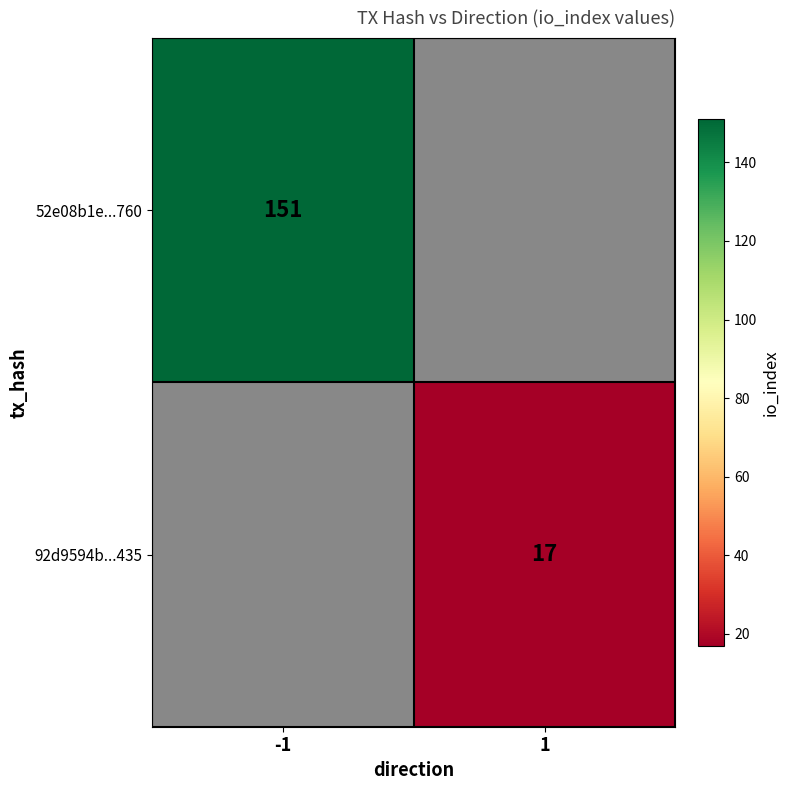

The value of 52e08b1e...760 at -1 is 75. True or false?

False